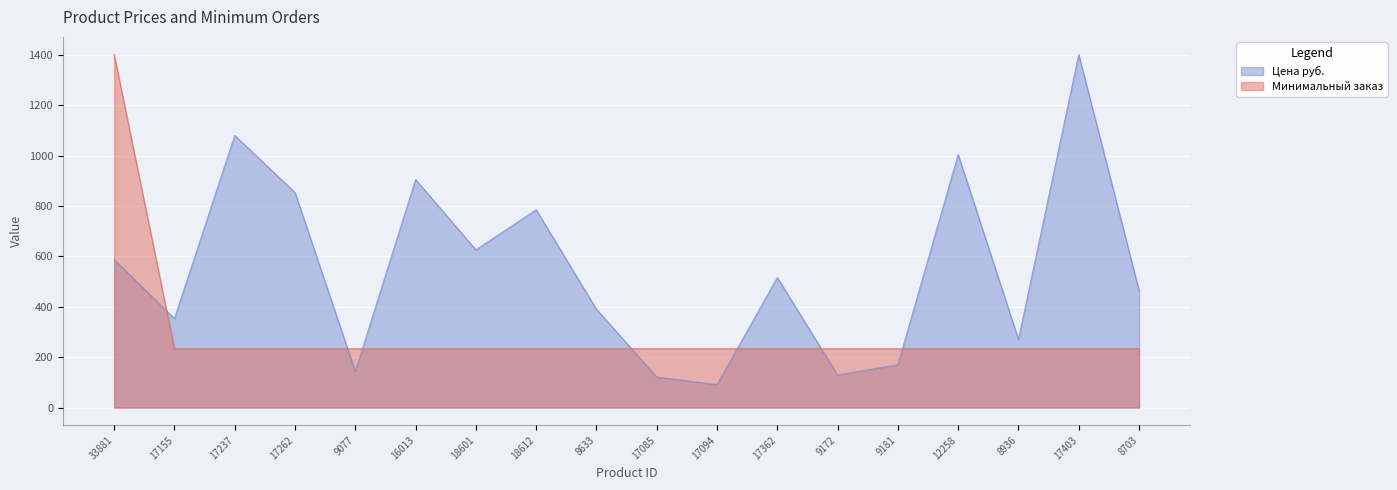

The value of Цена руб. at 9181 is 295.5. True or false?

False